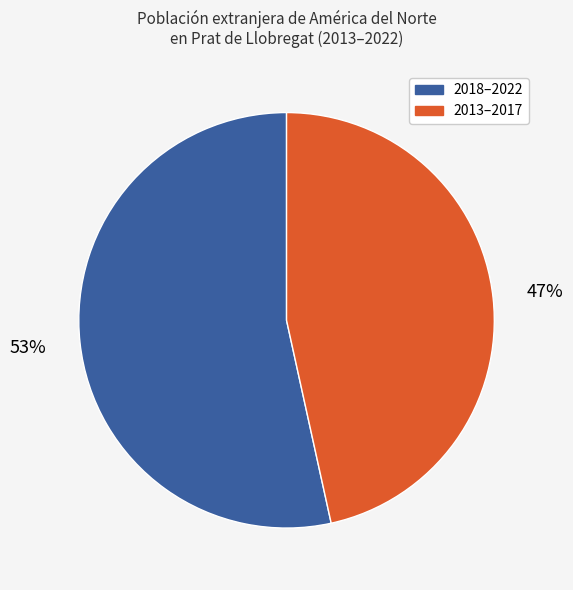

Rank the categories by value from lowest to highest.

2013–2017, 2018–2022